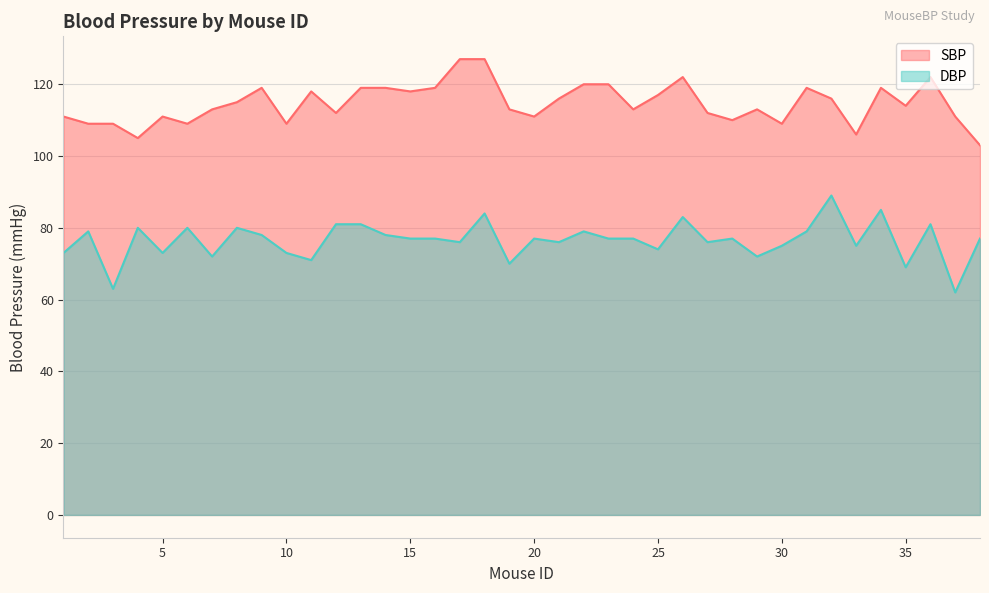

What is the approximate value of DBP at 30, to the nearest 5?

75